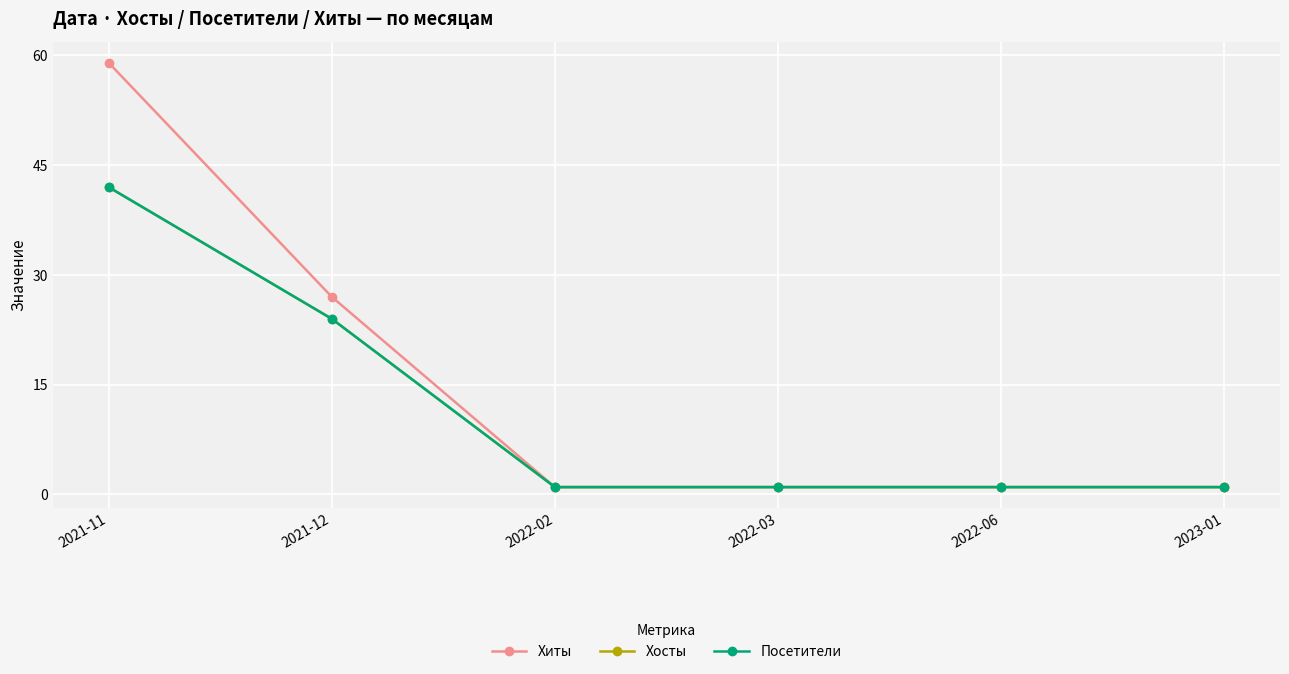

Is this an area chart (filled region under the line)?

No